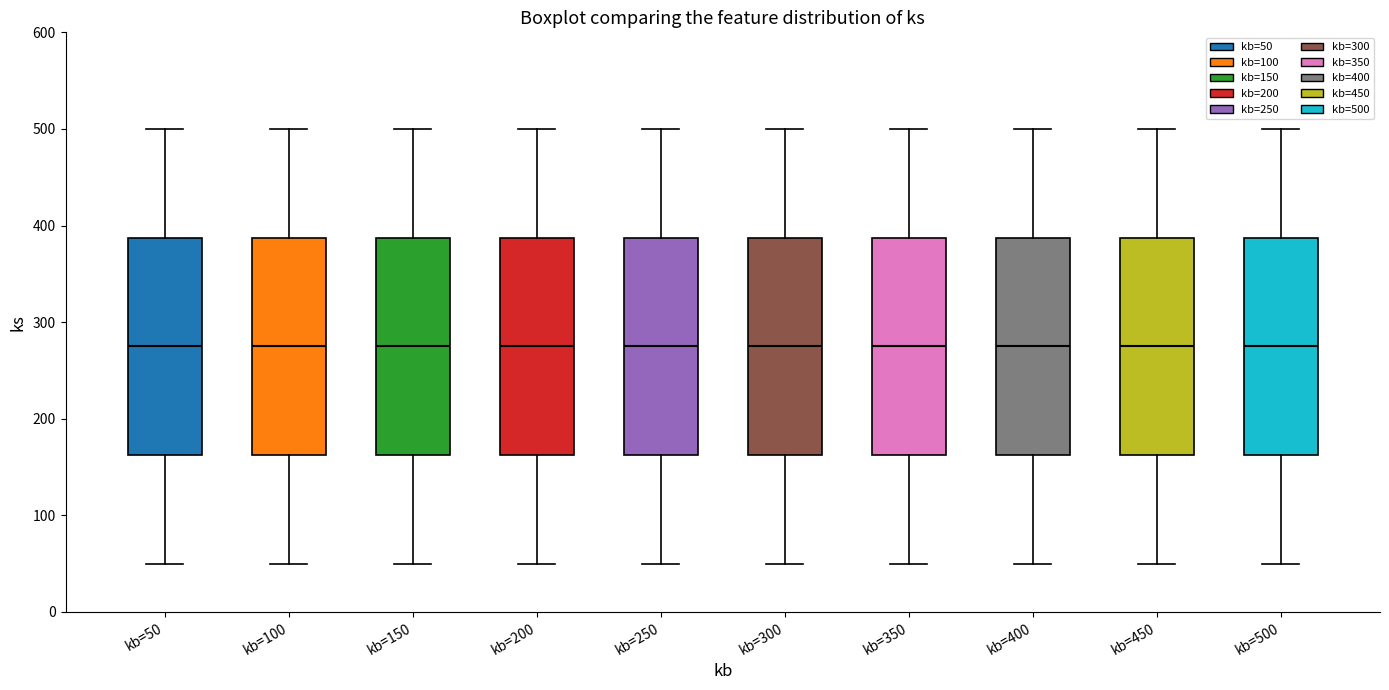

Where is the lower edge of the box for kb=100 on the y-axis? The values are not printed on the chart, so give them approximately, as read against the axis.

160